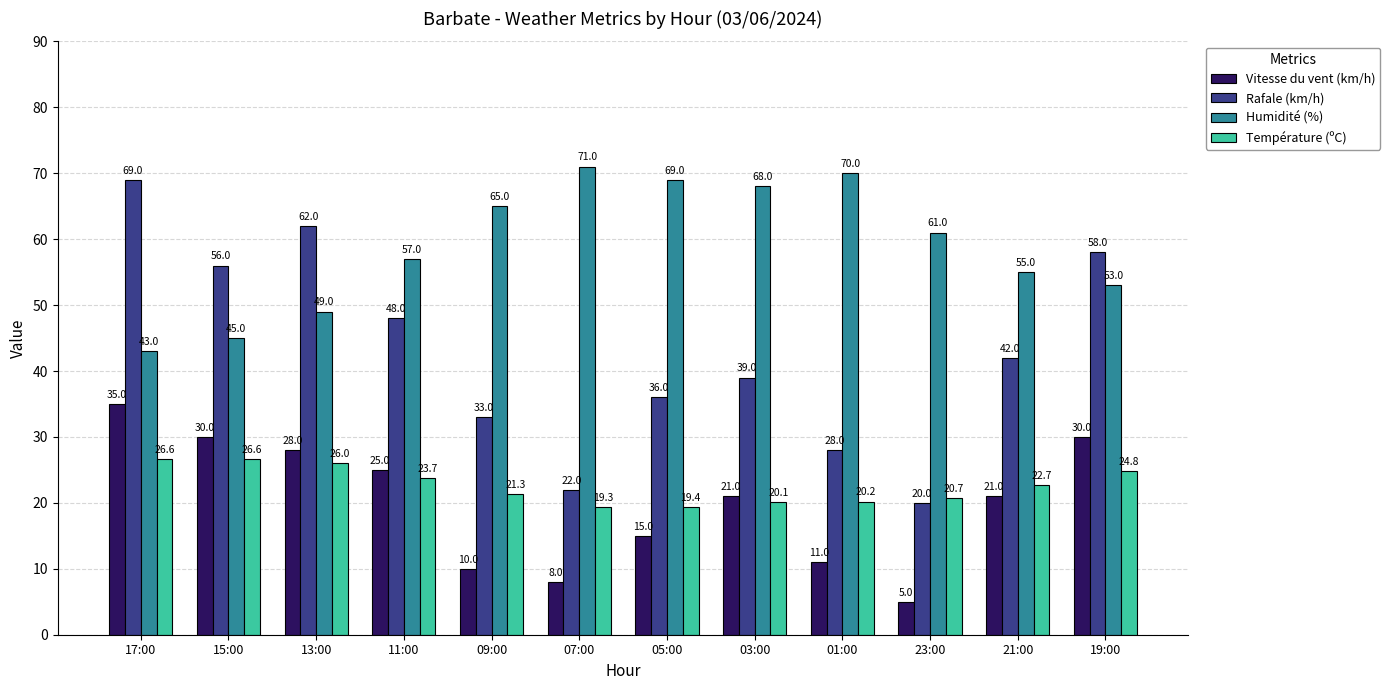

What position from the right is 13:00?

10